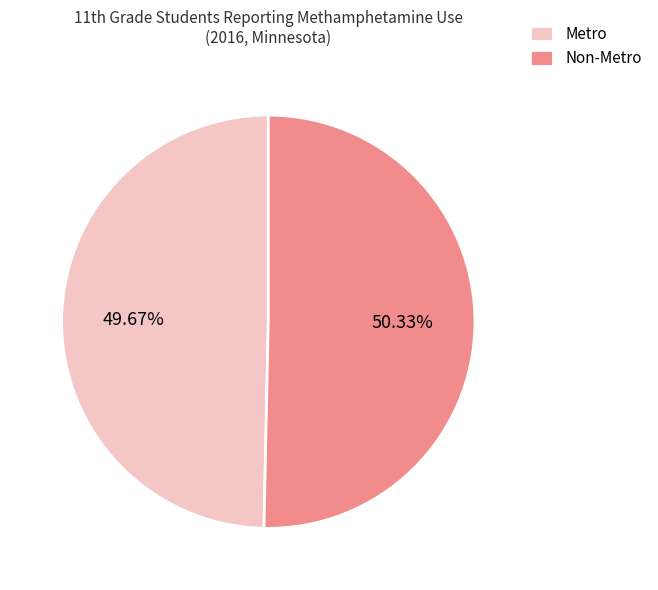

What percentage is the Non-Metro slice, to the nearest percent?

50%